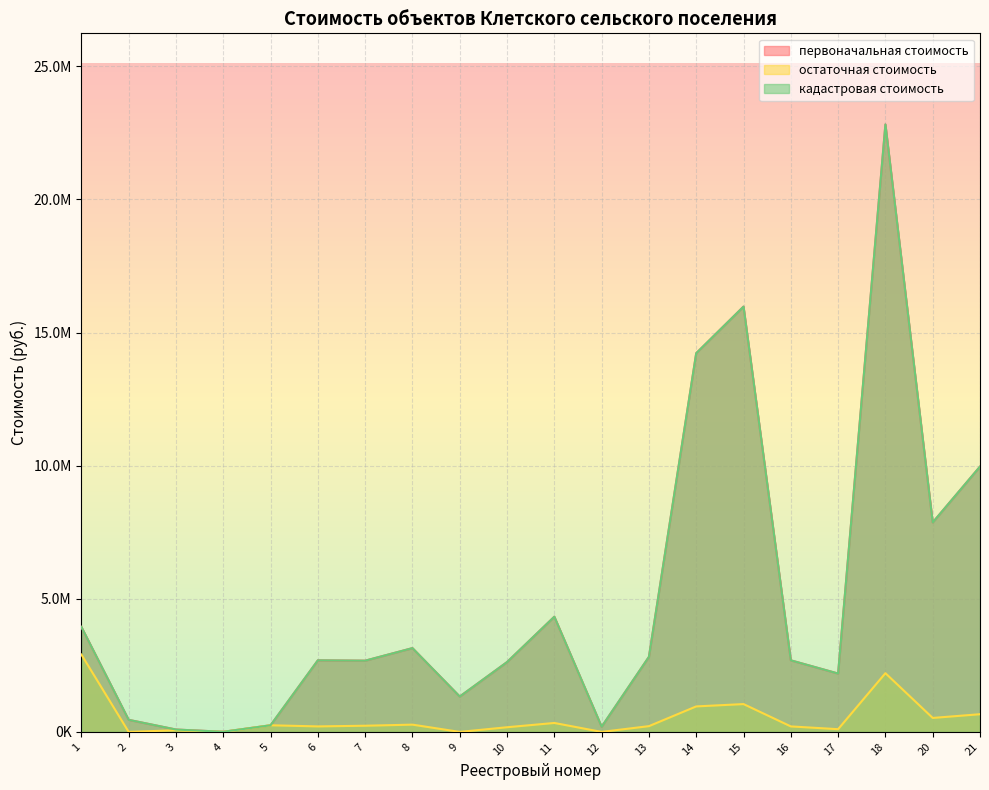

What is the difference between the highest and lowest values at 18?

20609785.6